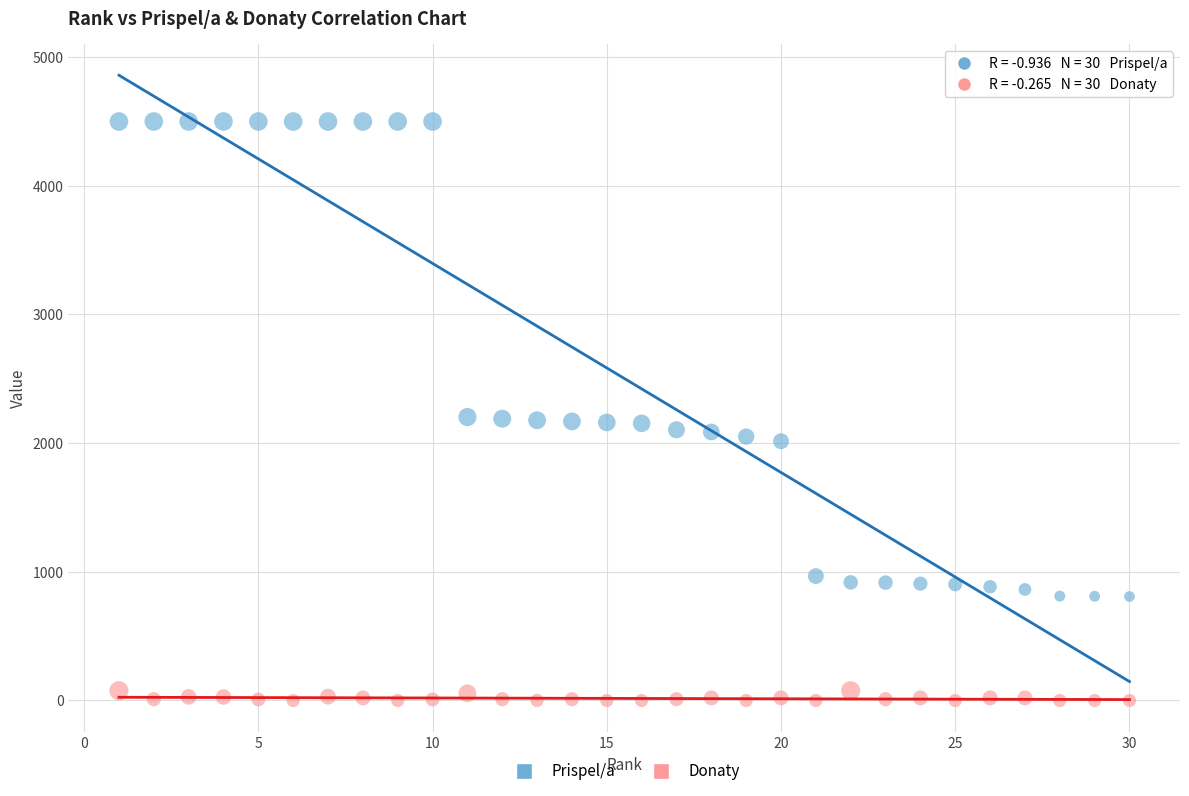

What is the X range (max minus min) for the scatter plot?

29